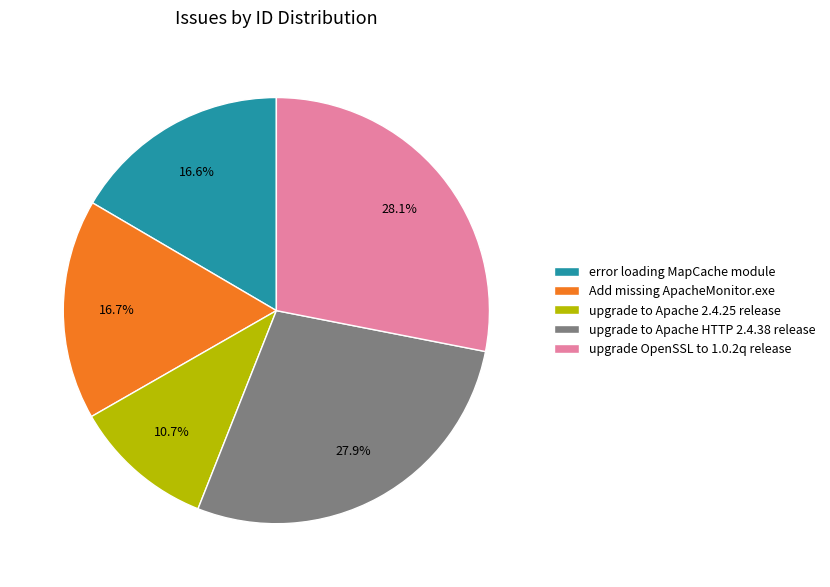

Approximately how many times larger is the value at upgrade to Apache 2.4.25 release compared to Add missing ApacheMonitor.exe?

0.6